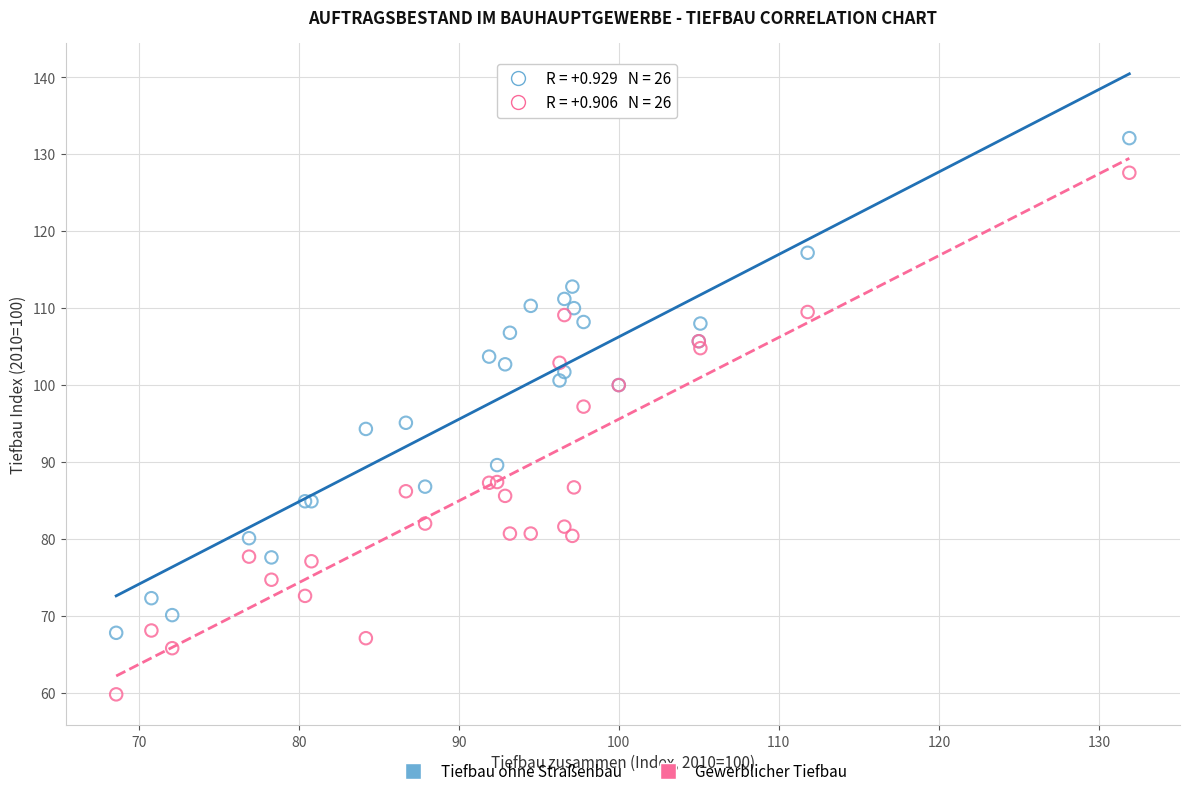

Which series reaches the minimum Y coordinate?

Gewerblicher Tiefbau